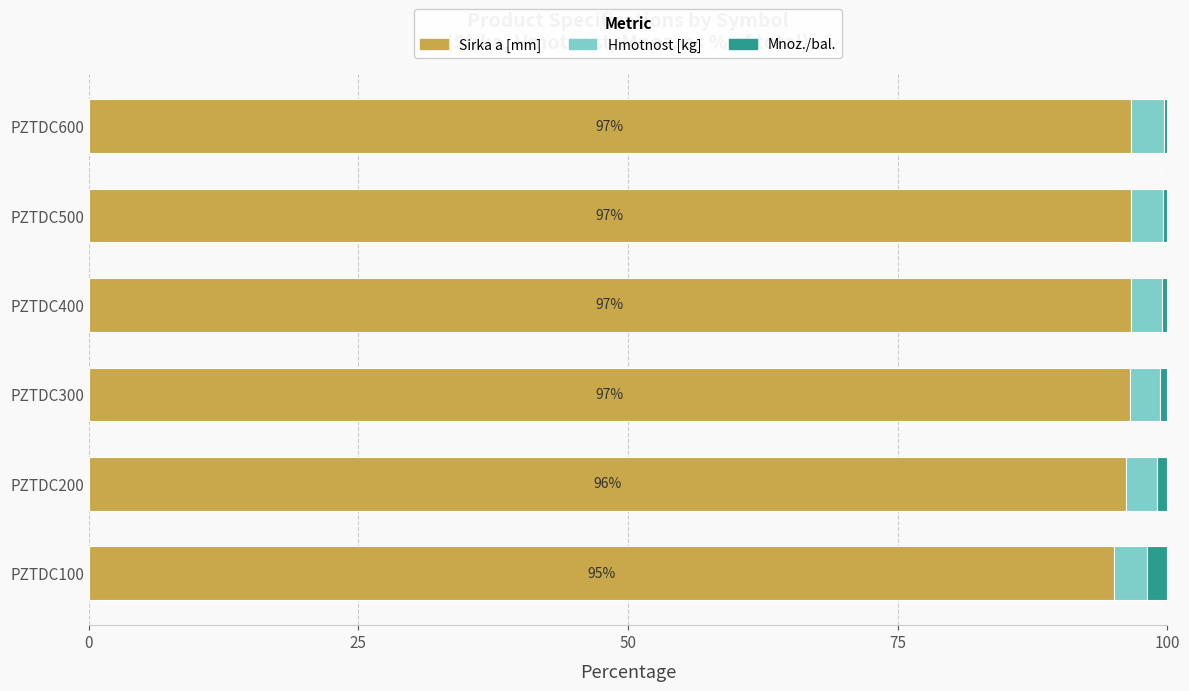

What is the maximum value for Sirka a [mm]?

96.6